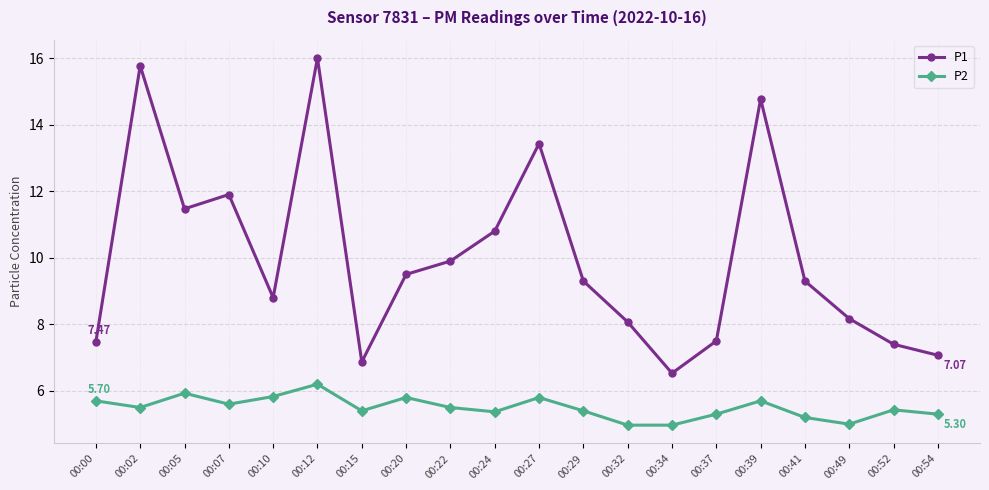

What is the sum of all P2 values?

109.9